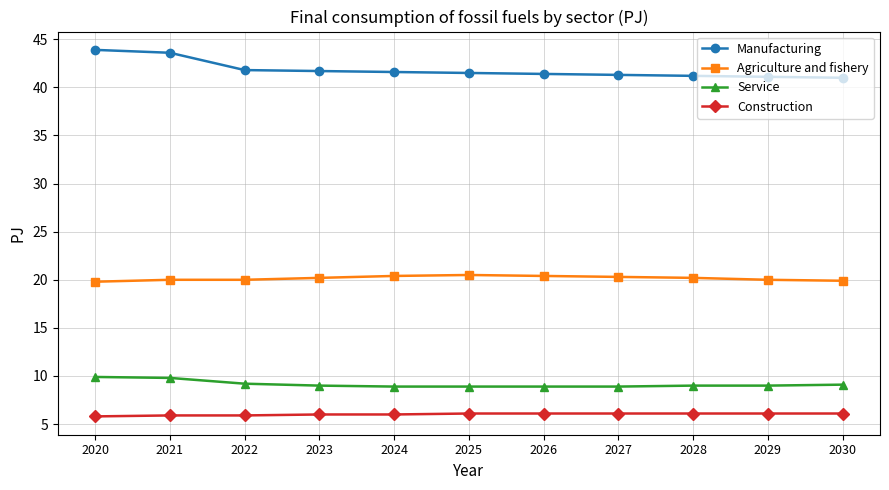

What is the smallest value displayed?

5.8